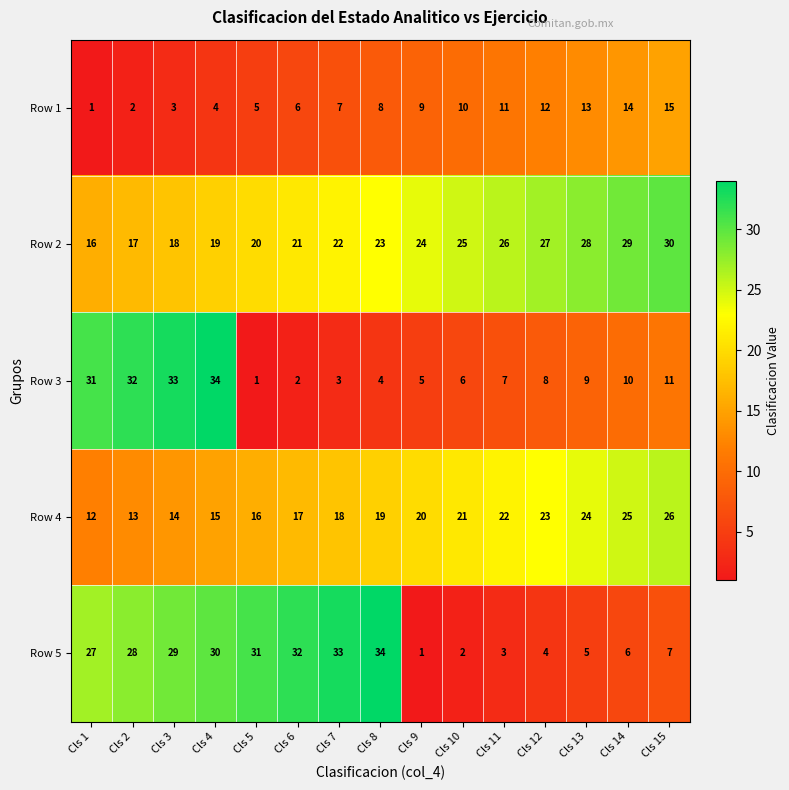

True or false: Row 3 has a value of 5 at Cls 8.

False